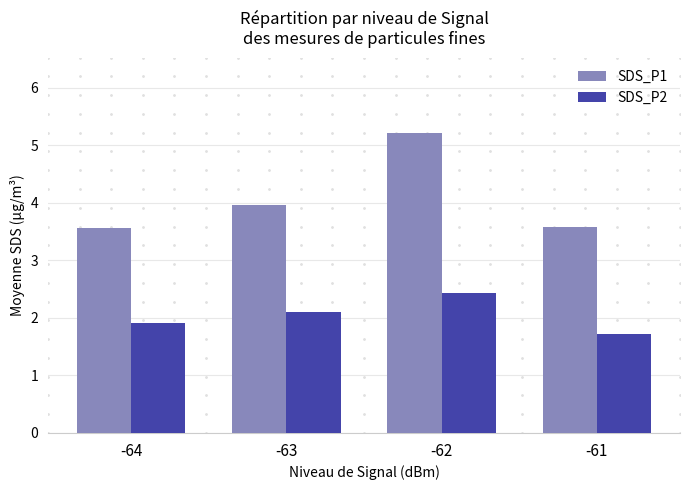

What is the greatest value displayed?

5.2